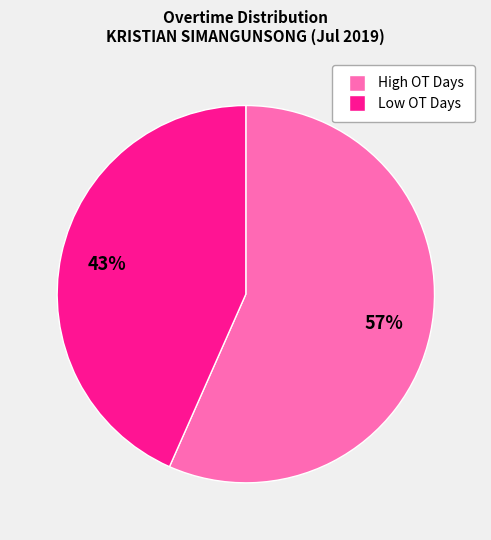

To the nearest percent, what is the average slice percentage?

50%